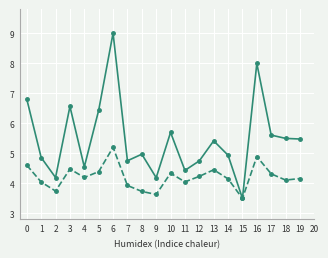

What is the greatest value displayed?

9.0